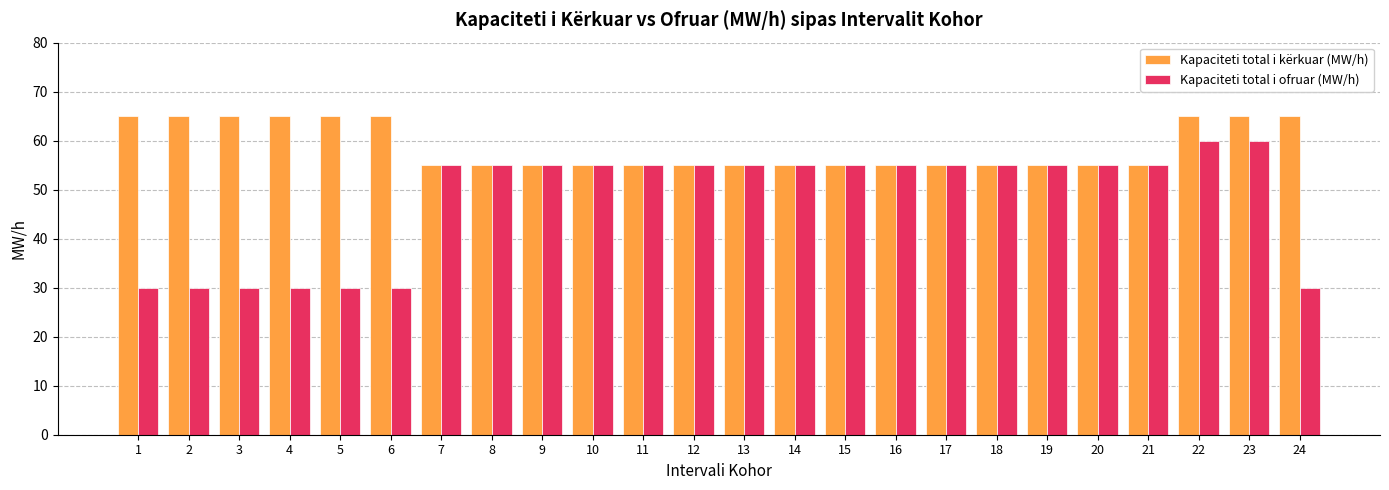

True or false: Kapaciteti total i kërkuar (MW/h) has a value of 14 at 9.

False